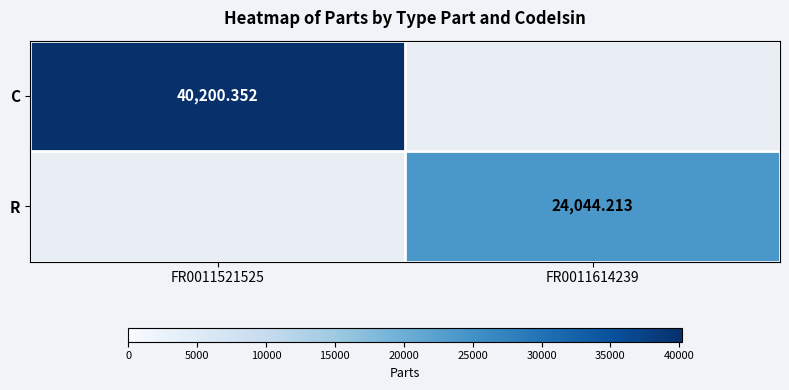

What is the maximum value for C?

40200.4